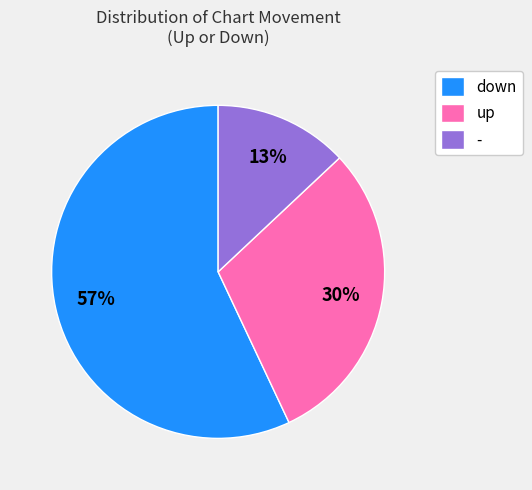

How many segments does this pie chart have?

3